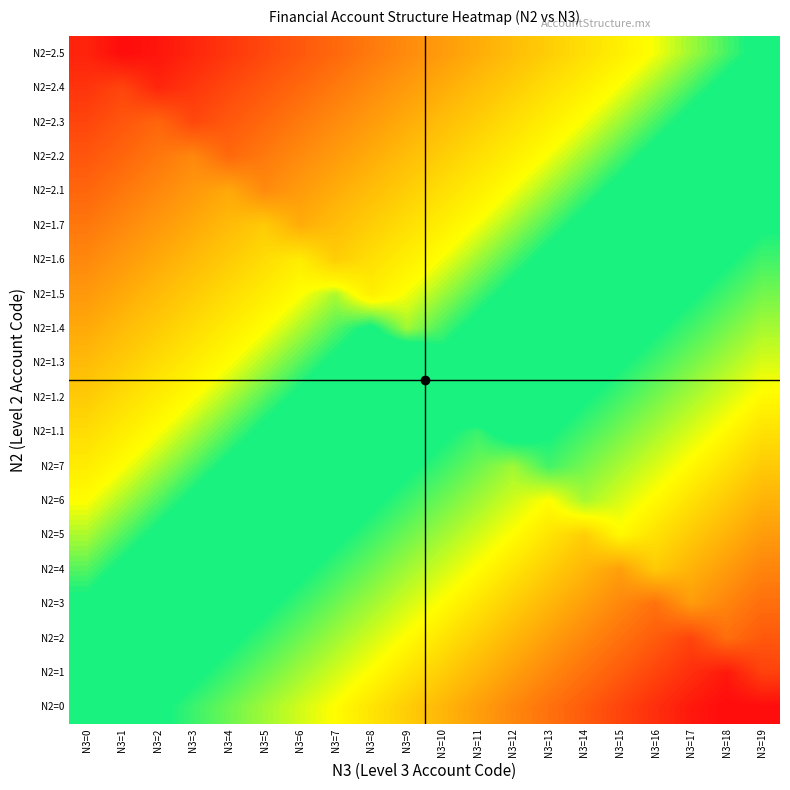

Which label corresponds to the largest value in the chart?

N3=18